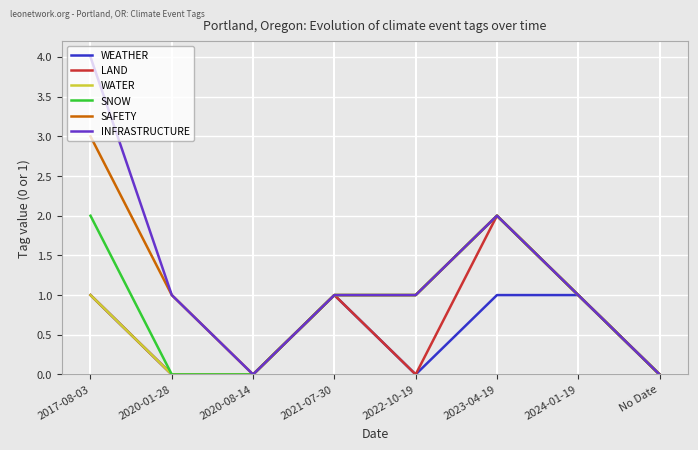

Is it true that WEATHER equals -1 at 2020-08-14?

False